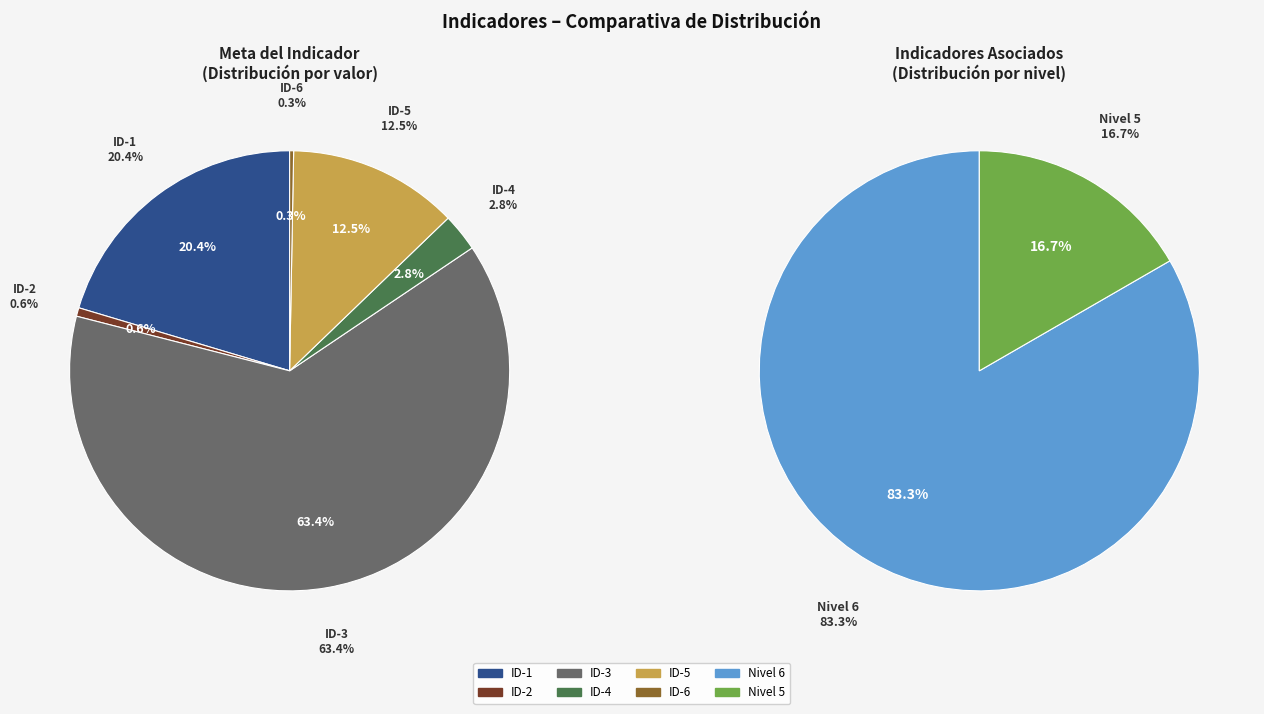

Which series has the largest range (max minus min)?

Meta del indicador